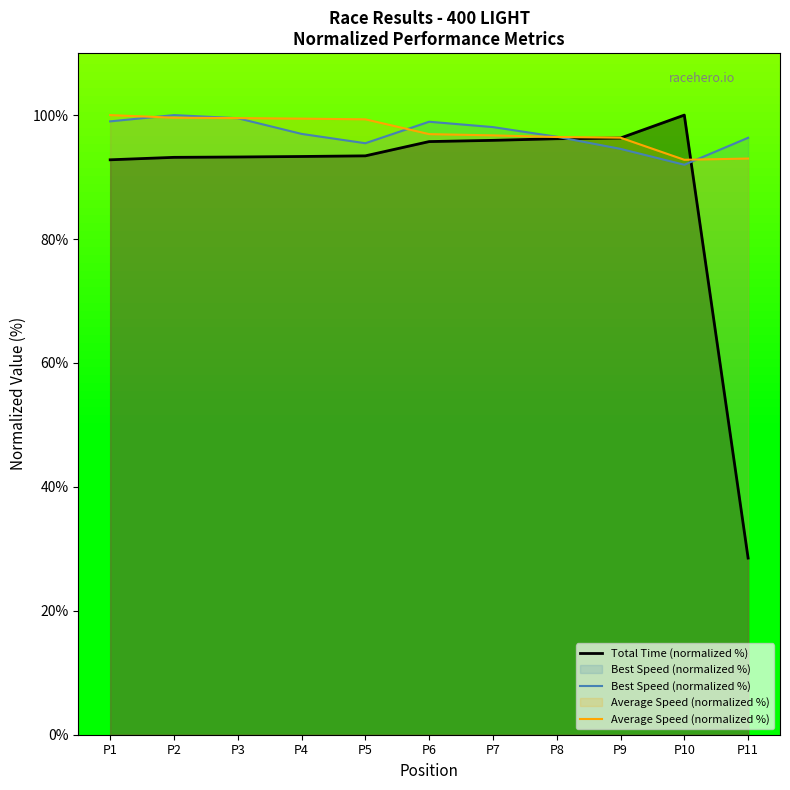

Reading left to right, list all the values displayed in this chart.

Total Time (normalized %): P1=92.8	P2=93.2	P3=93.2	P4=93.3	P5=93.4	P6=95.7	P7=95.9	P8=96.2	P9=96.3	P10=100.0	P11=28.5
Best Speed (normalized %): P1=99.0	P2=100.0	P3=99.5	P4=97.0	P5=95.5	P6=98.9	P7=98.1	P8=96.5	P9=94.5	P10=92.0	P11=96.3
Average Speed (normalized %): P1=100.0	P2=99.6	P3=99.5	P4=99.4	P5=99.3	P6=96.9	P7=96.7	P8=96.5	P9=96.4	P10=92.8	P11=93.0